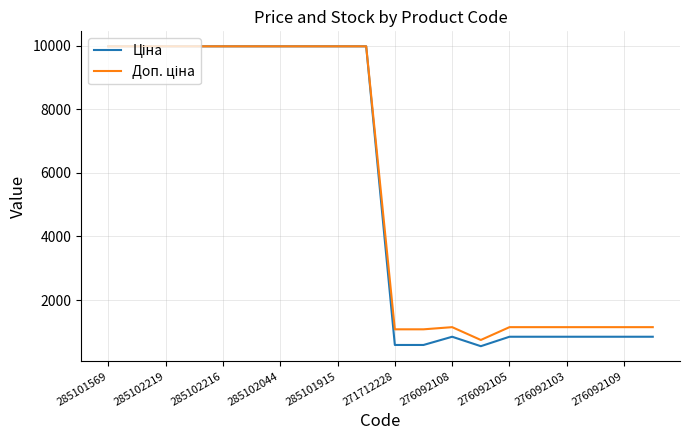

What is the smallest value displayed?

551.5